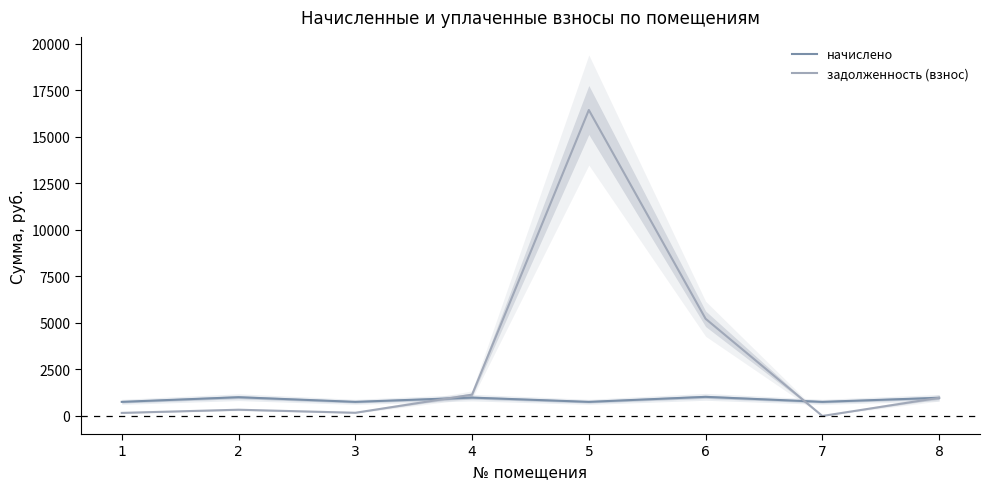

How many lines are shown in the chart?

2